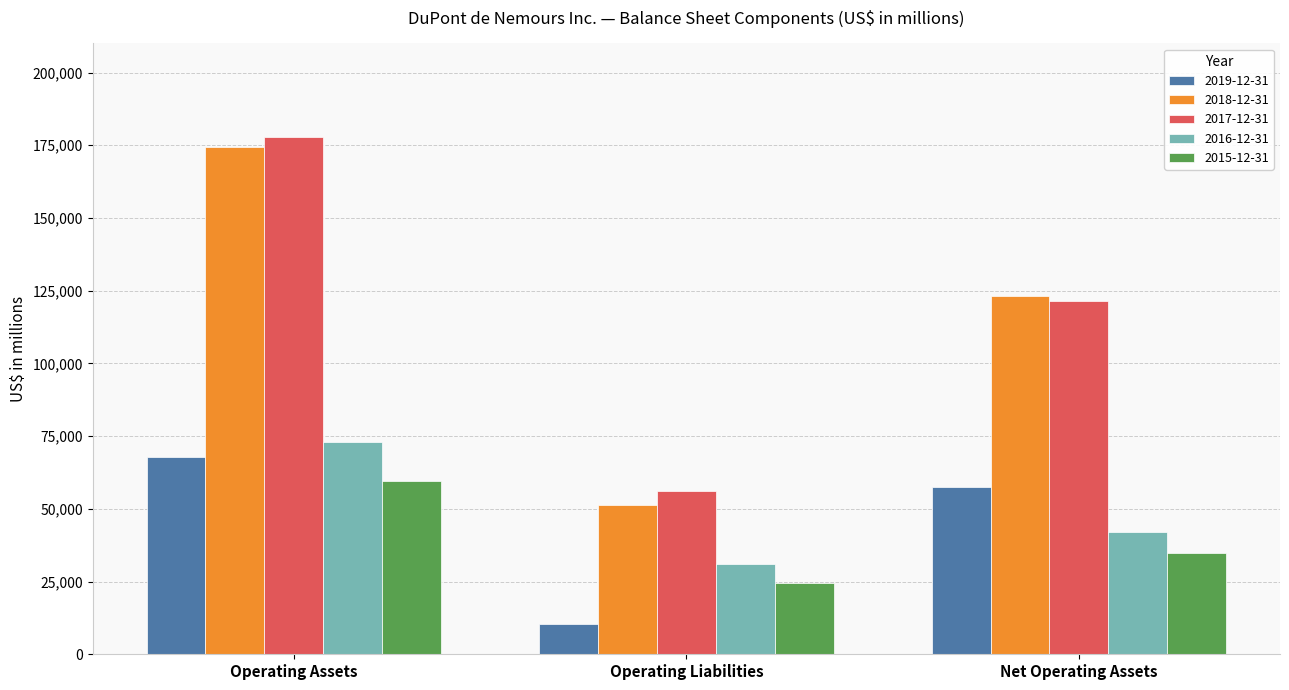

Which label corresponds to the largest value in the chart?

Operating Assets